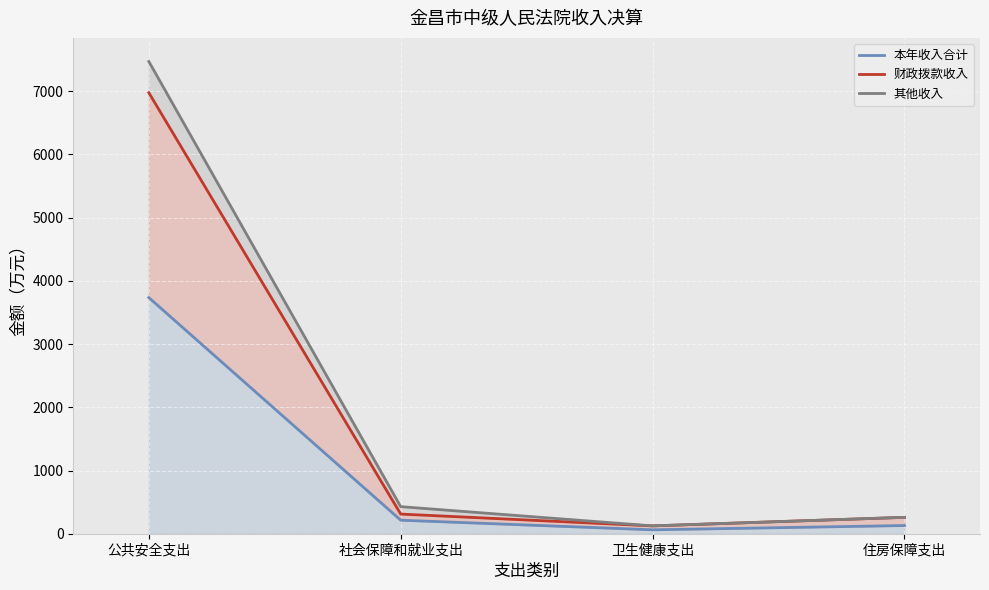

What is the approximate value of 其他收入 at 住房保障支出?

259.1